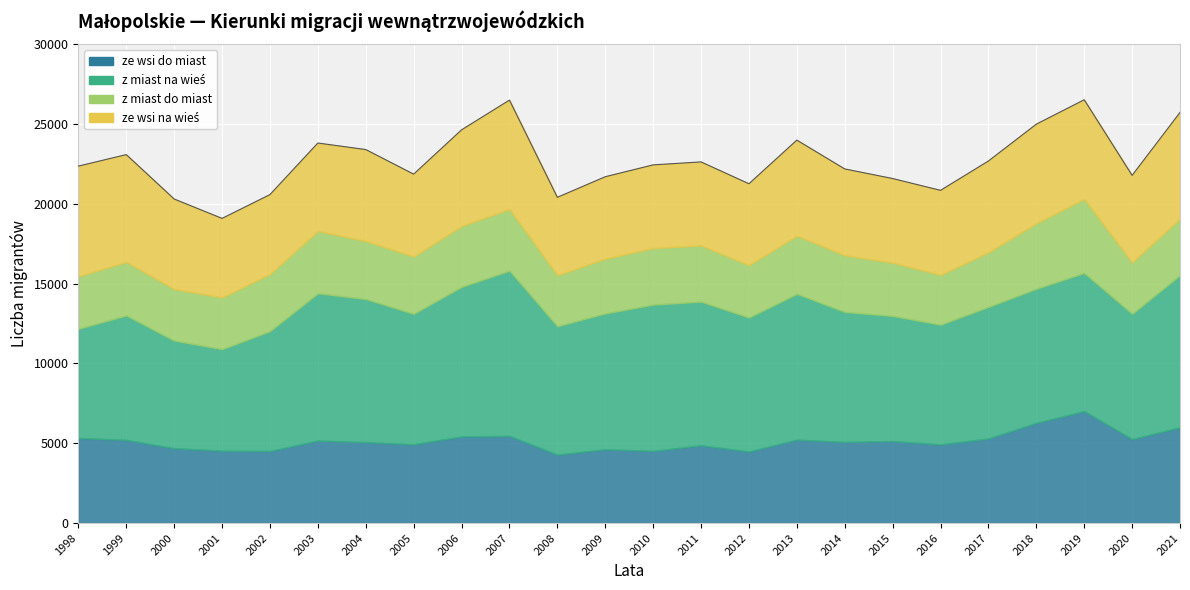

Reading right to left, list all the values displayed in this chart.

ze wsi do miast: 2021=5999	2020=5262	2019=7016	2018=6277	2017=5299	2016=4930	2015=5140	2014=5083	2013=5228	2012=4485	2011=4874	2010=4525	2009=4625	2008=4289	2007=5464	2006=5429	2005=4938	2004=5070	2003=5170	2002=4517	2001=4536	2000=4693	1999=5214	1998=5334
z miast na wieś: 2021=9538	2020=7857	2019=8660	2018=8408	2017=8251	2016=7503	2015=7842	2014=8150	2013=9139	2012=8399	2011=9003	2010=9165	2009=8516	2008=8049	2007=10354	2006=9374	2005=8176	2004=8972	2003=9230	2002=7510	2001=6364	2000=6743	1999=7798	1998=6842
z miast do miast: 2021=3541	2020=3221	2019=4634	2018=4100	2017=3416	2016=3122	2015=3334	2014=3549	2013=3638	2012=3279	2011=3522	2010=3545	2009=3425	2008=3194	2007=3860	2006=3809	2005=3592	2004=3629	2003=3901	2002=3577	2001=3240	2000=3234	1999=3350	1998=3289
ze wsi na wieś: 2021=6657	2020=5450	2019=6219	2018=6215	2017=5725	2016=5297	2015=5276	2014=5412	2013=5995	2012=5102	2011=5235	2010=5213	2009=5139	2008=4883	2007=6830	2006=6031	2005=5161	2004=5737	2003=5516	2002=4983	2001=4954	2000=5639	1999=6729	1998=6906